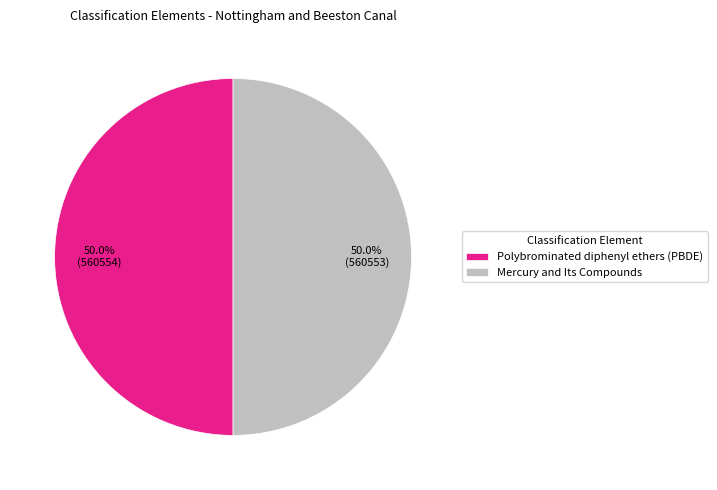

Is it true that Polybrominated diphenyl ethers (PBDE) is 50% of the pie?

True